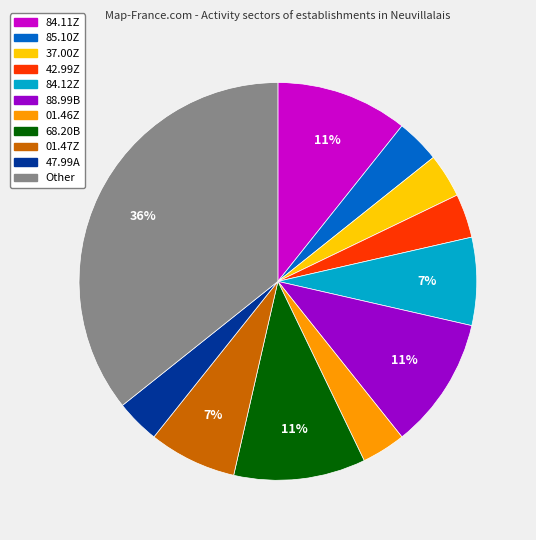

To the nearest percent, what is the difference between the 01.46Z and 88.99B slice percentages?

7%